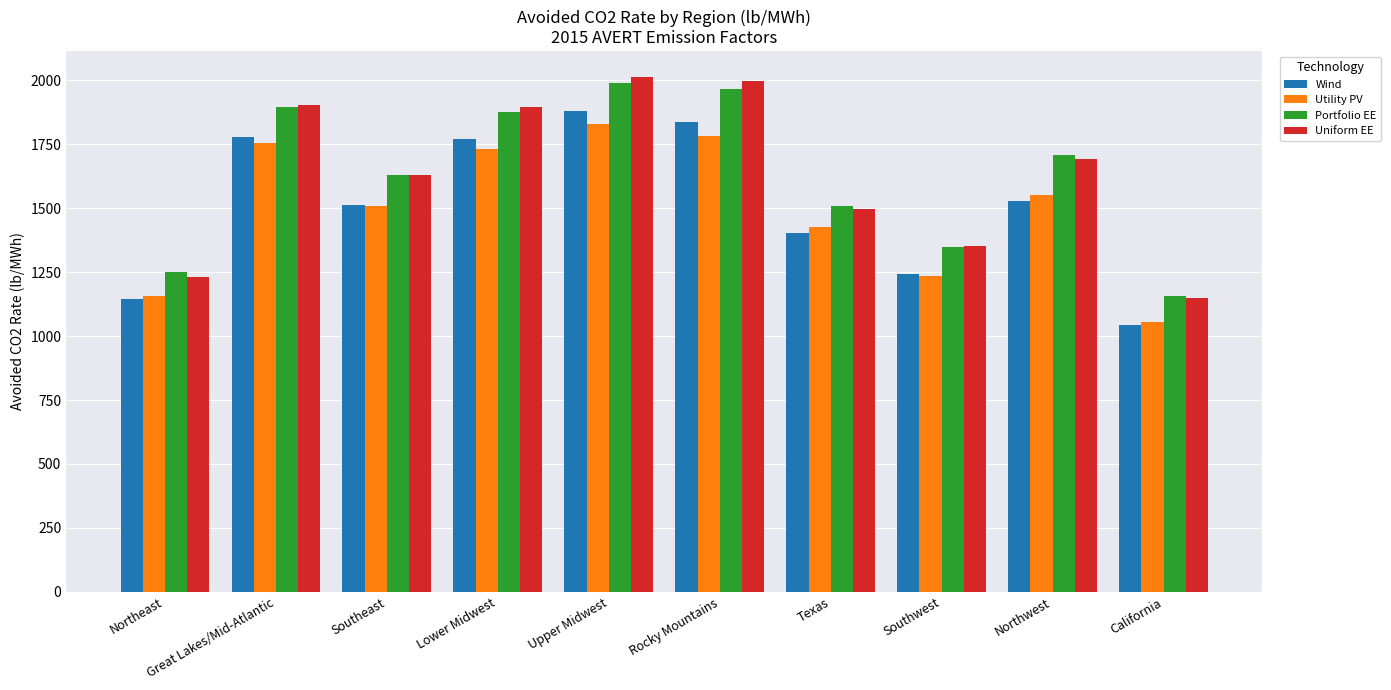

Does the chart contain stacked bars?

No